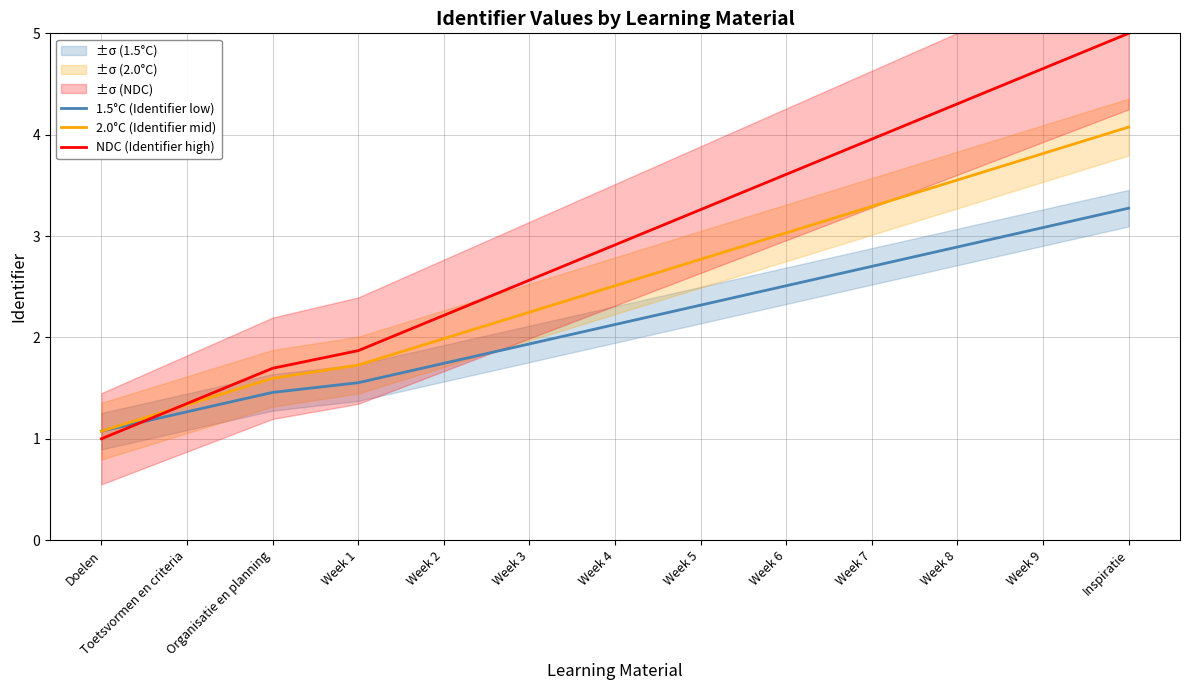

Where does the NDC (Identifier high) series first go above 2?

Week 2